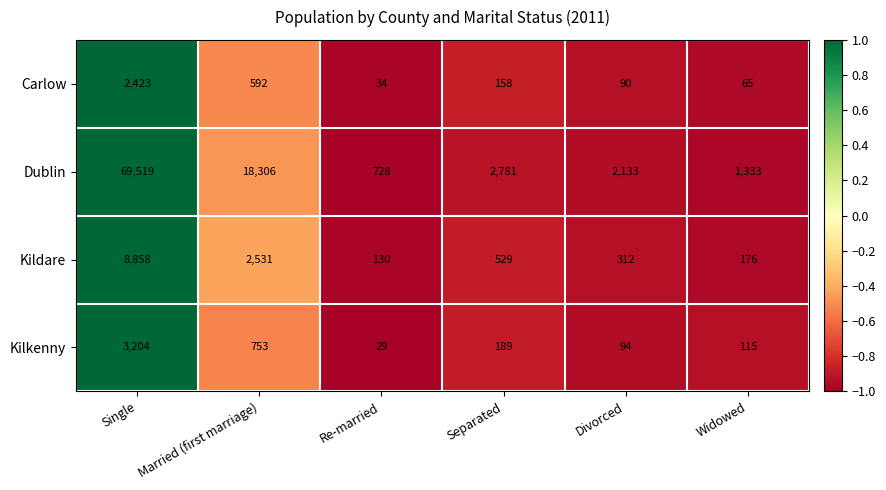

What is the average value of the Dublin series?

15800